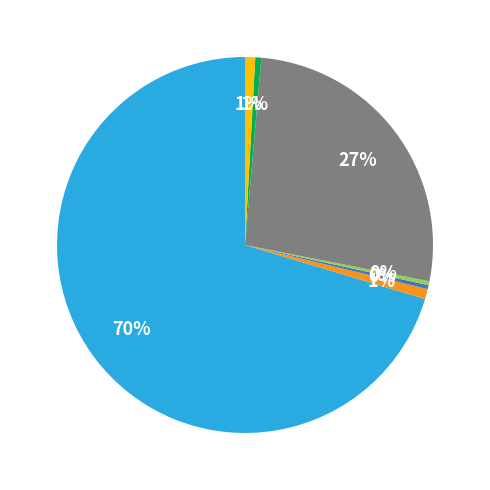

Is there a majority slice in this chart?

Yes